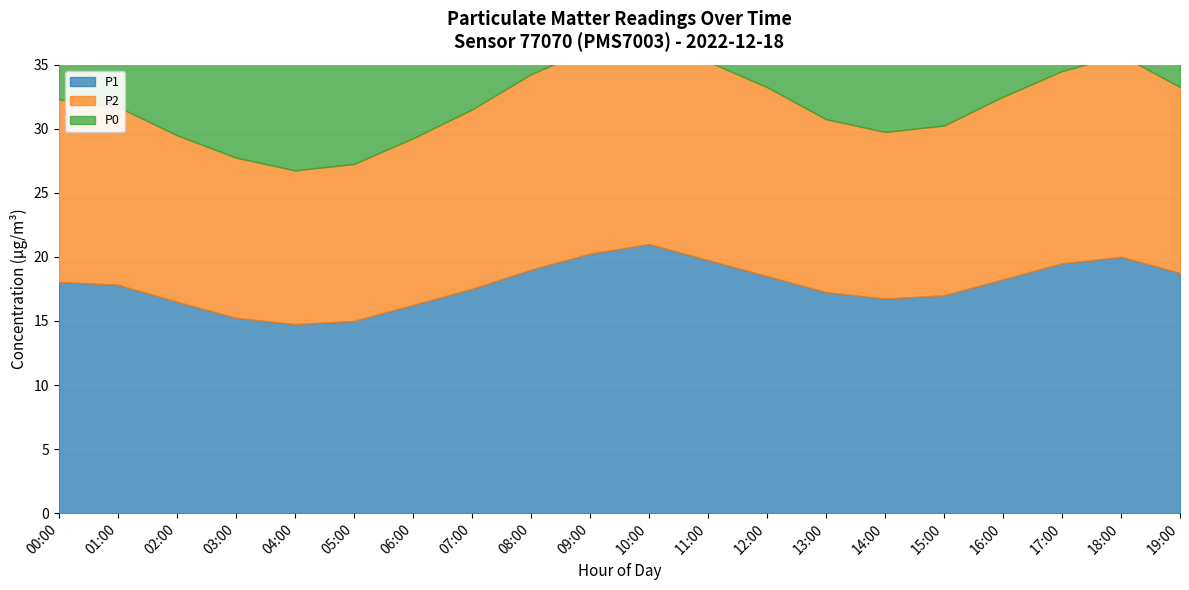

What is the difference between the second highest and second lowest values in the P1 series?

5.2